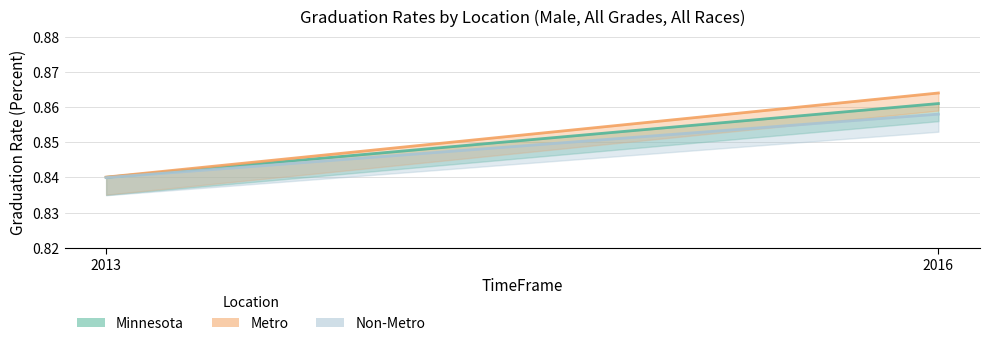

What are all the series names shown in the legend?

Minnesota, Metro, Non-Metro